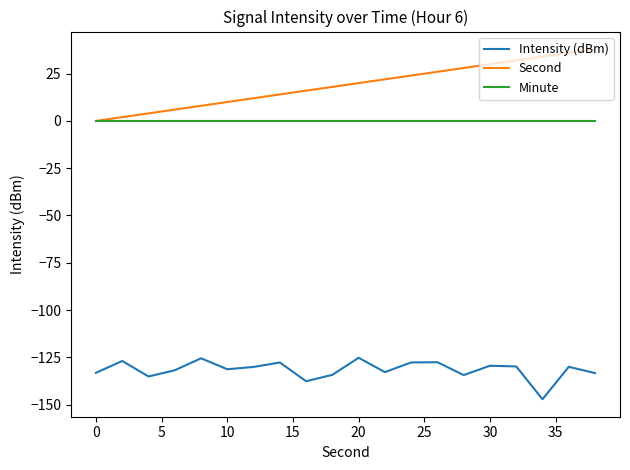

True or false: Second has more than 2 interior local peaks.

False